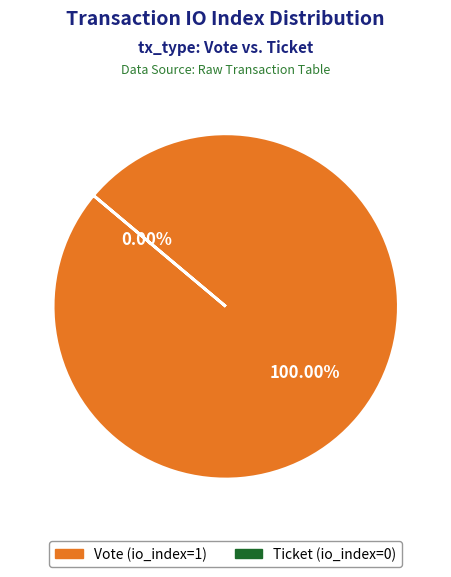

What is the total percentage of Ticket (io_index=0) and Vote (io_index=1)?

100.0%